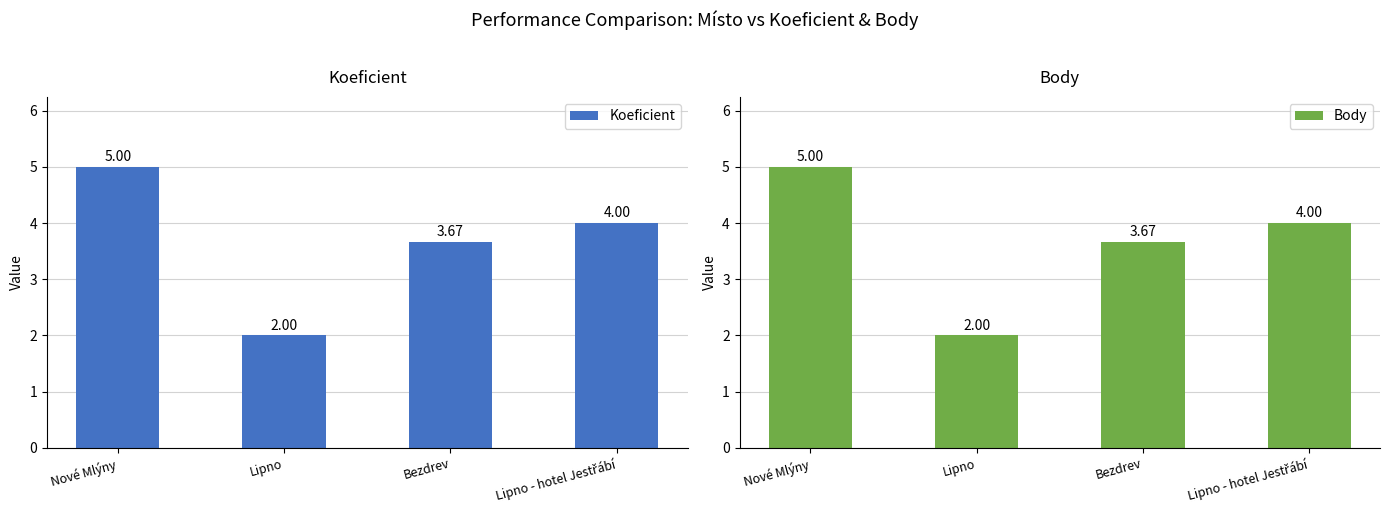

What is the label of the 3rd bar from the left?

Bezdrev